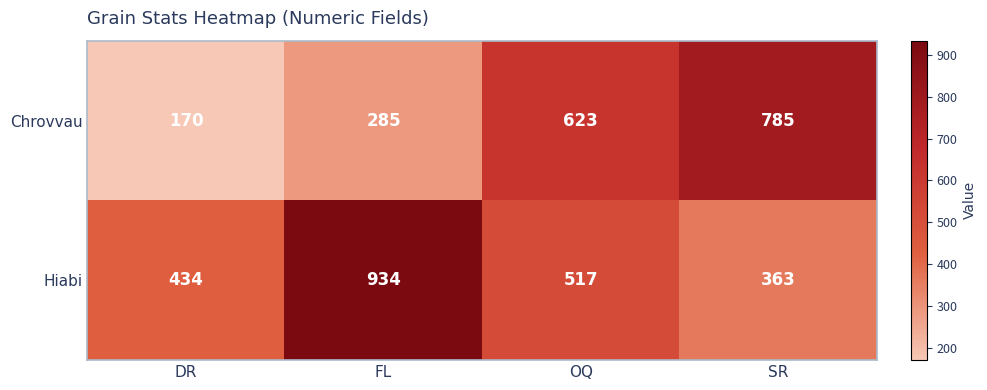

What is the spread (max minus min) of values at SR?

422